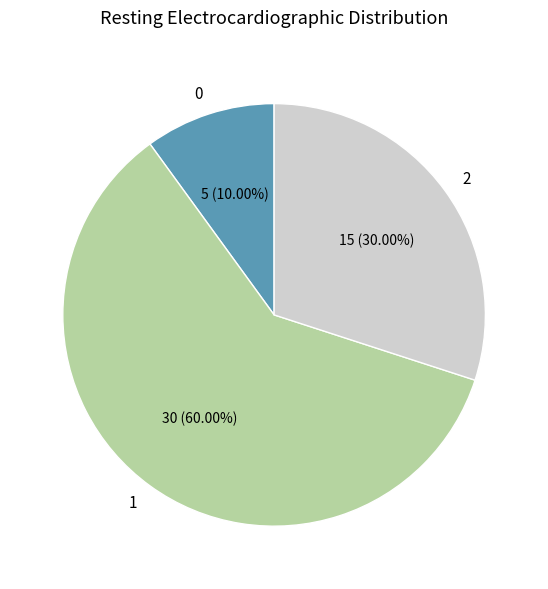

Rank the categories by value from lowest to highest.

0, 2, 1